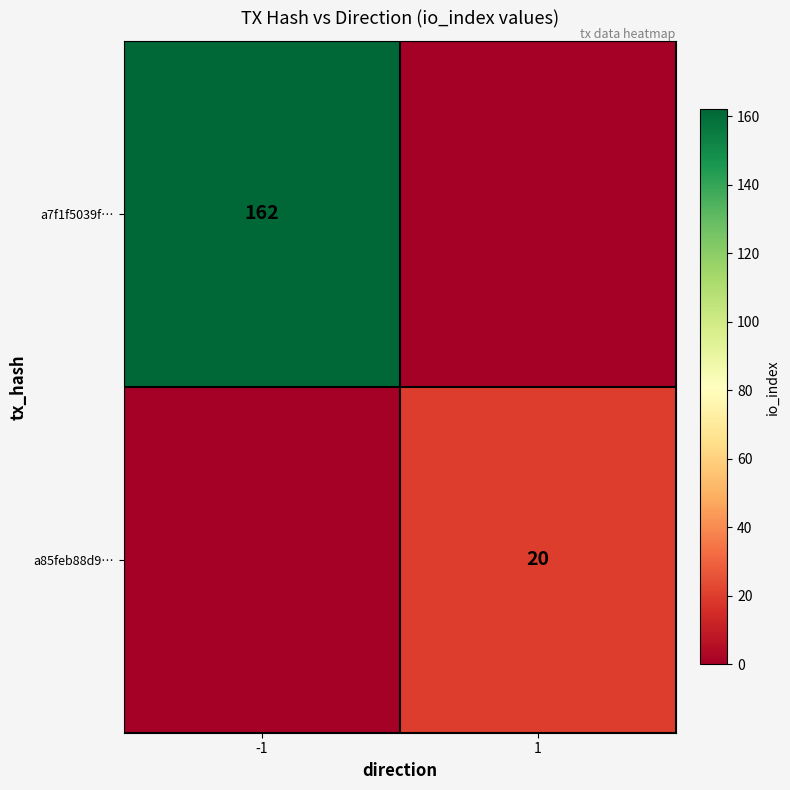

The value of a85feb88d9… at 1 is 30. True or false?

False